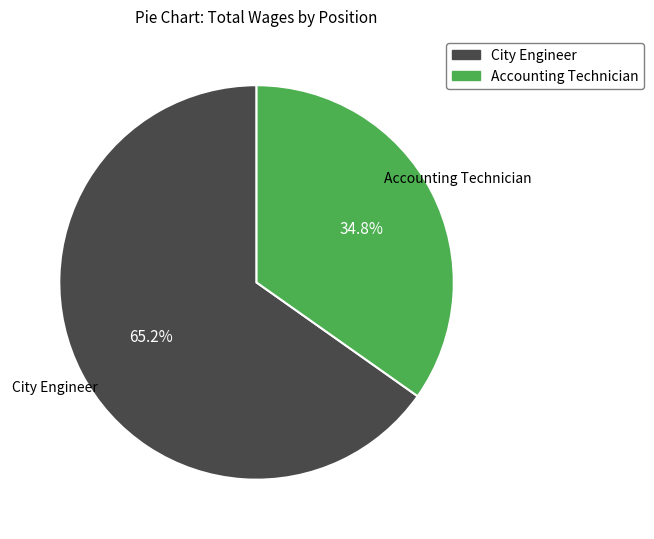

Between Accounting Technician and City Engineer, which is larger?

City Engineer